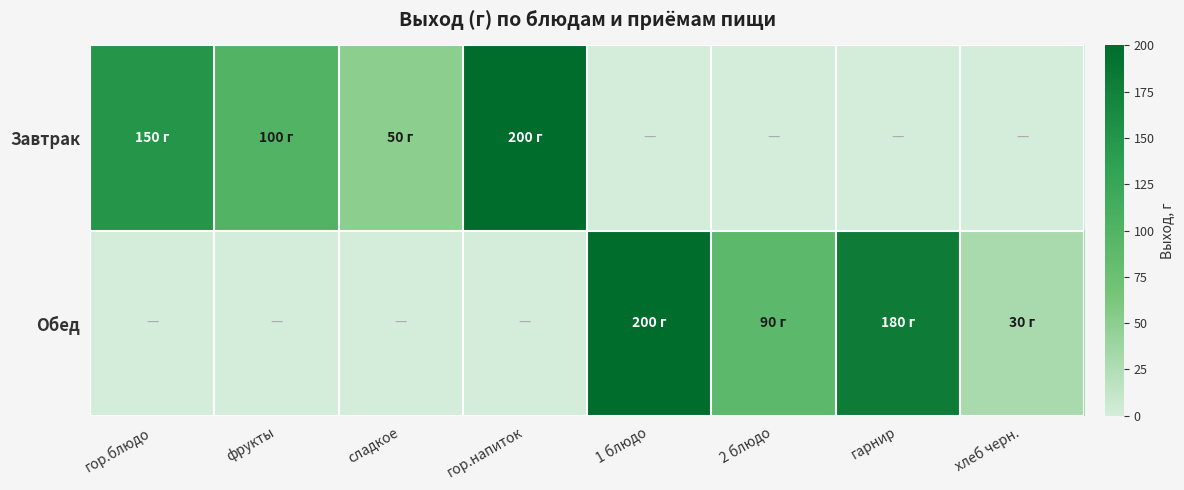

Between фрукты and гарнир, which series saw the biggest shift?

Обед